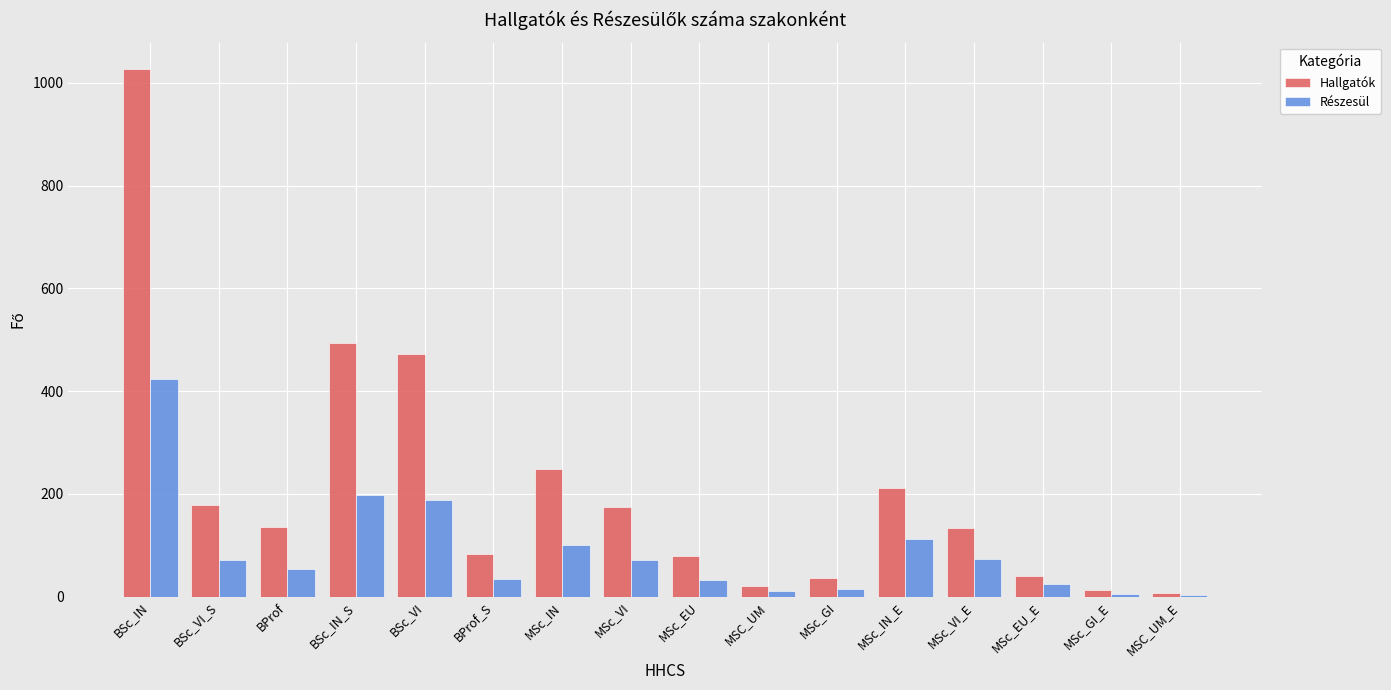

Where does the Részesül series first go above 71?

BSc_IN